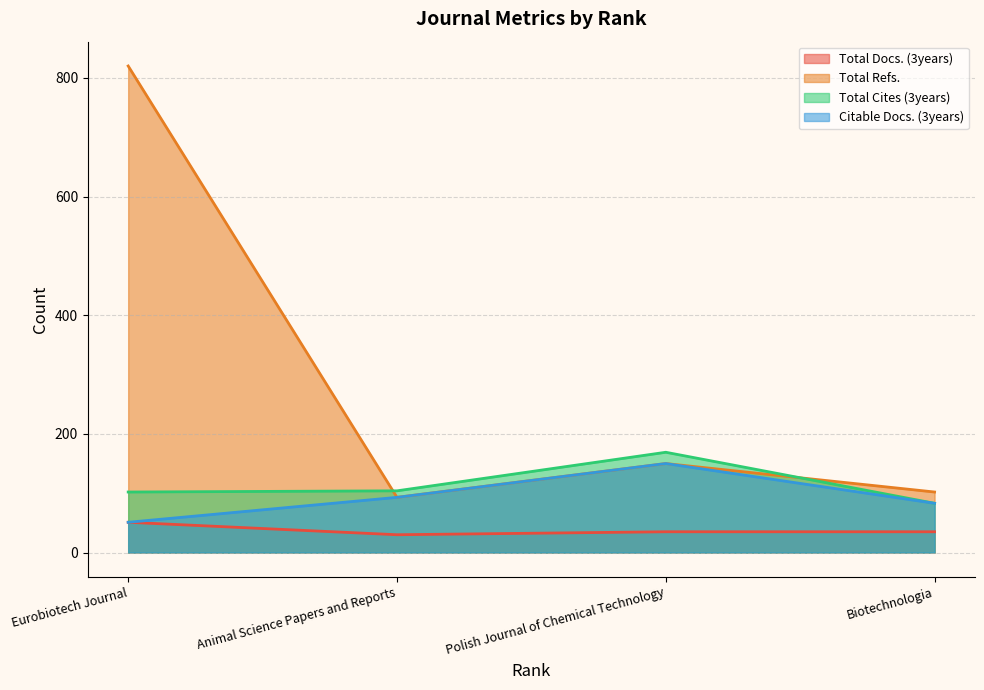

What is the sum of all Total Docs. (3years) values?

151